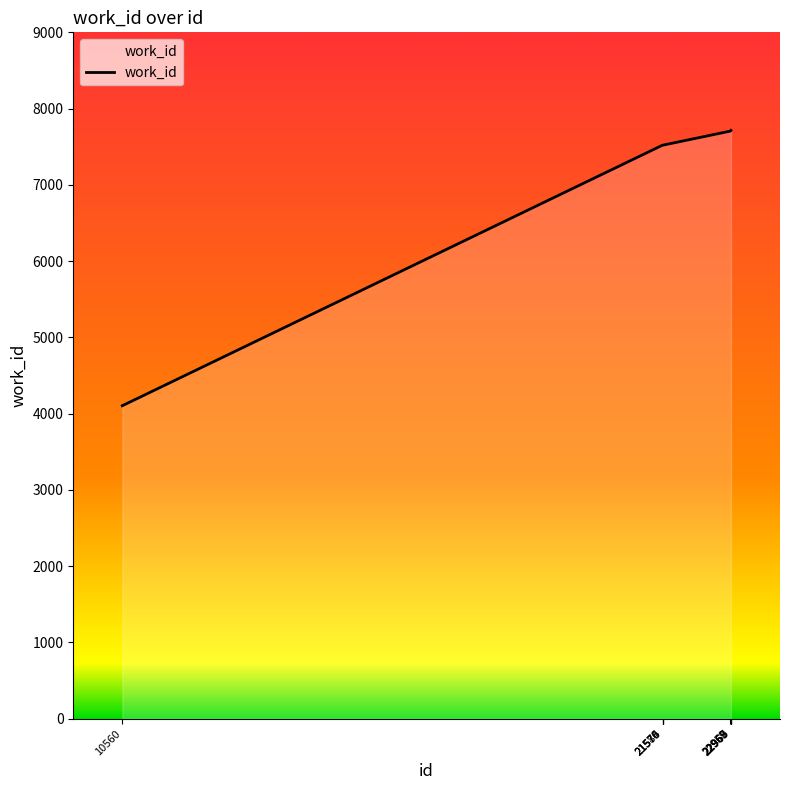

What is the greatest value displayed?

7714